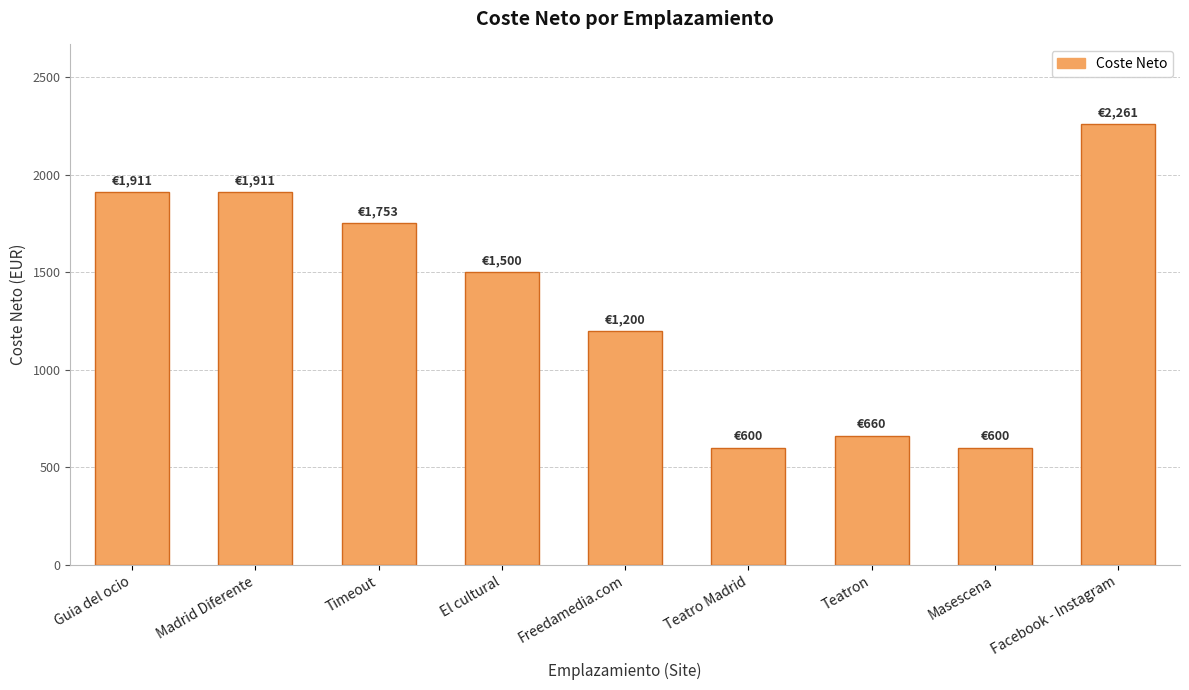

What is the difference between the maximum and minimum values?

1661.2